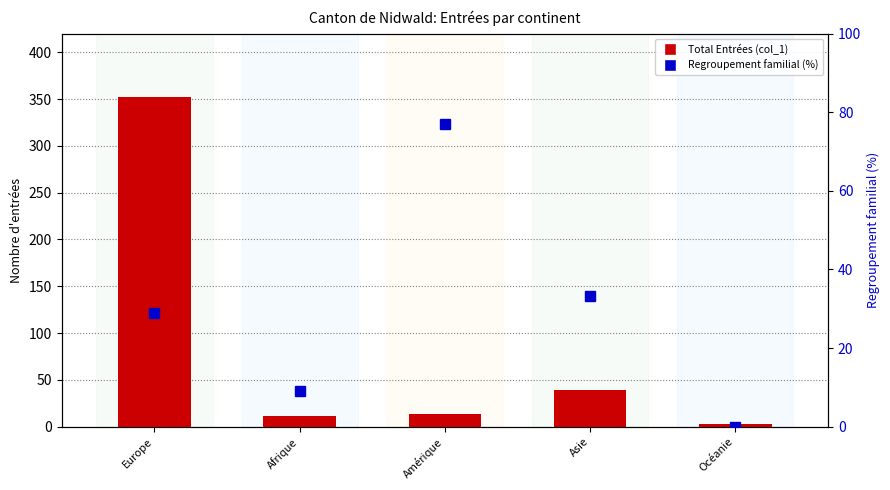

What position from the left is Afrique?

2